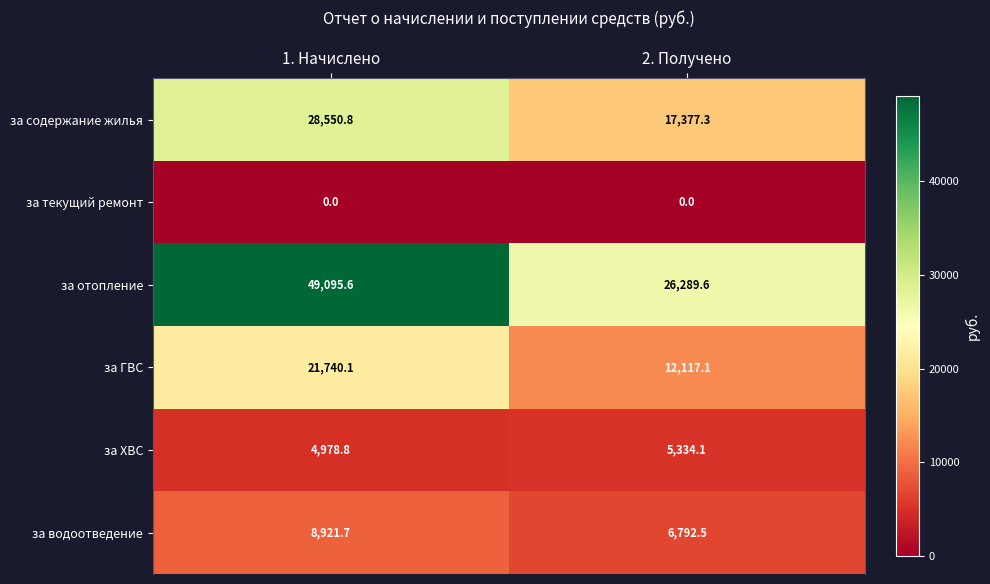

What is the spread (max minus min) of values at 1. Начислено?

49095.6